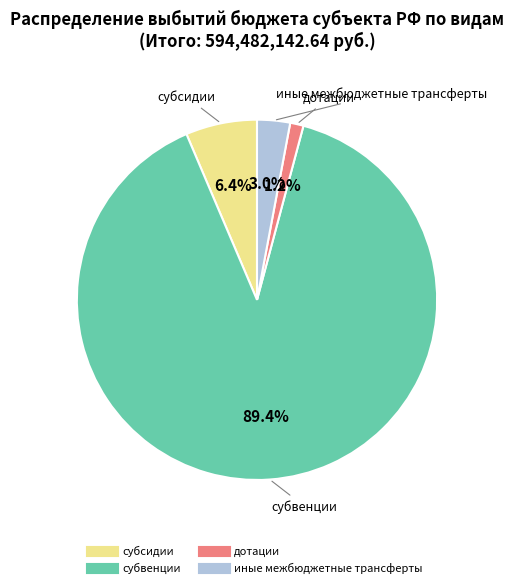

Does дотации represent more than half of the total?

No